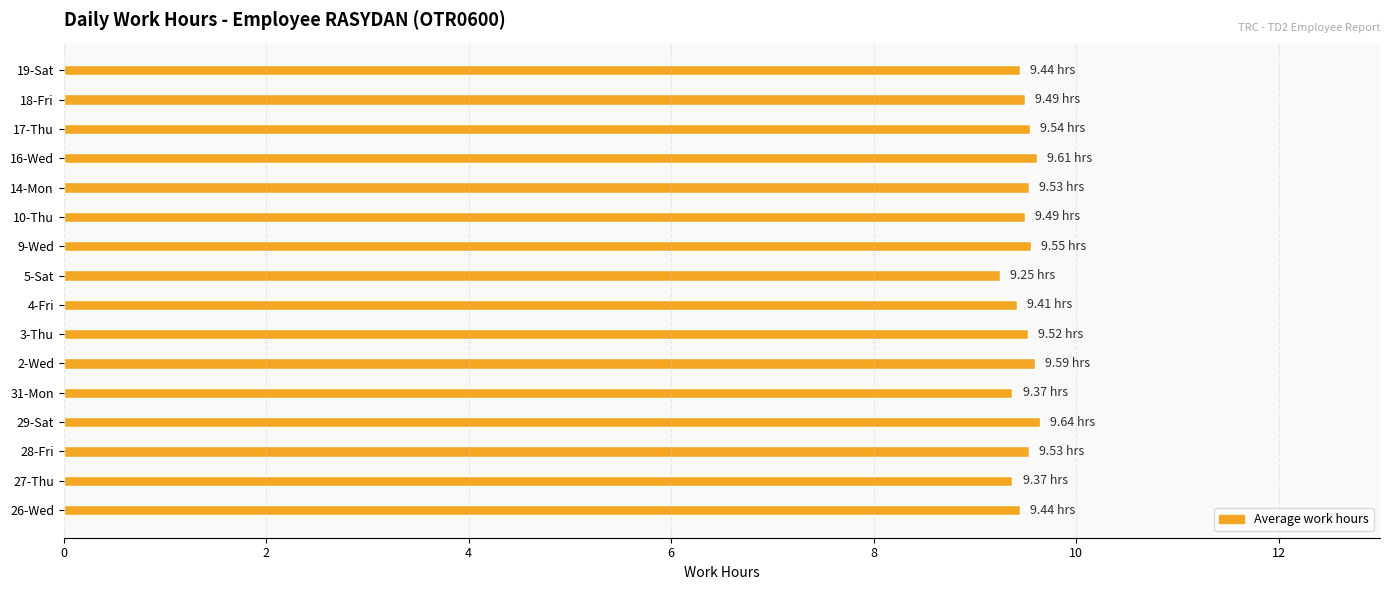

What is the maximum value shown in the chart?

9.6